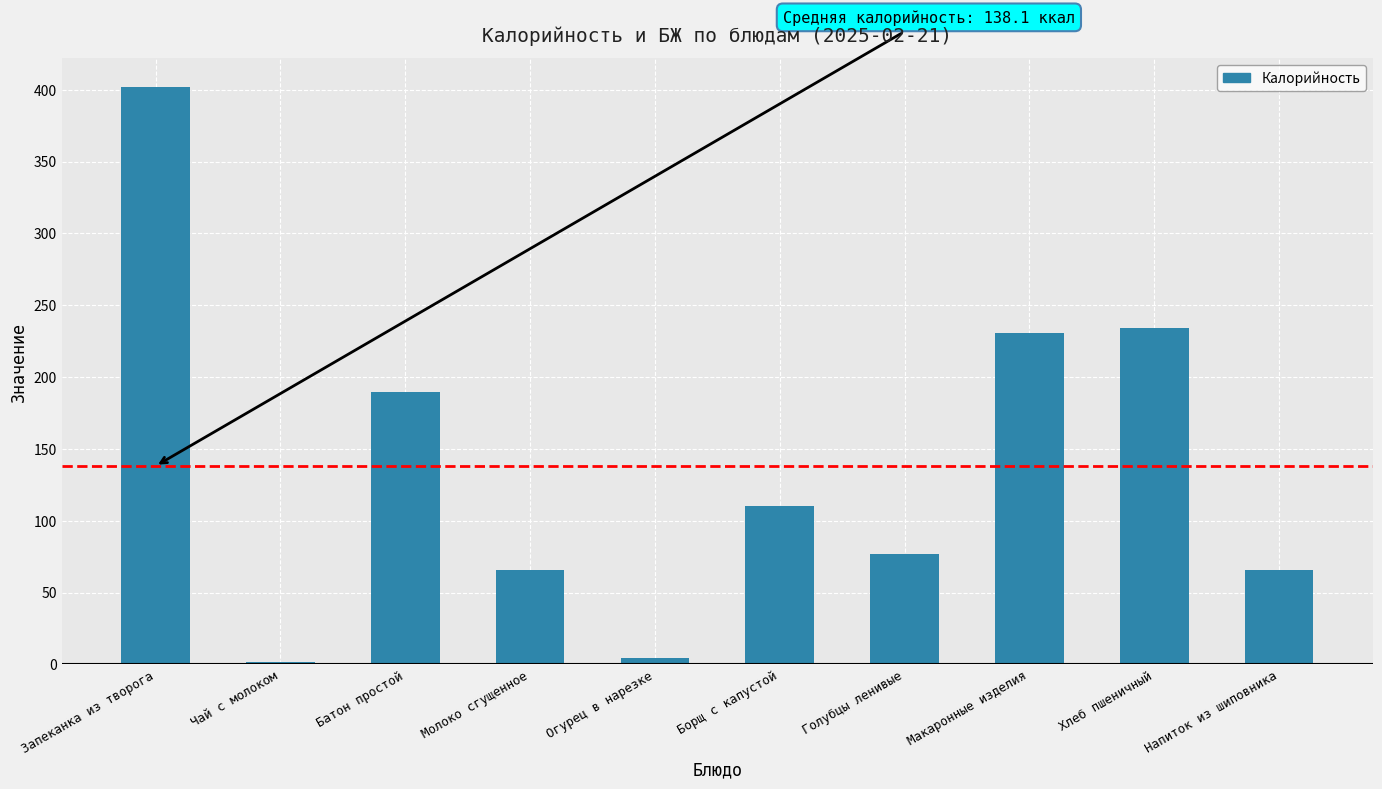

How many series are shown in this chart?

1